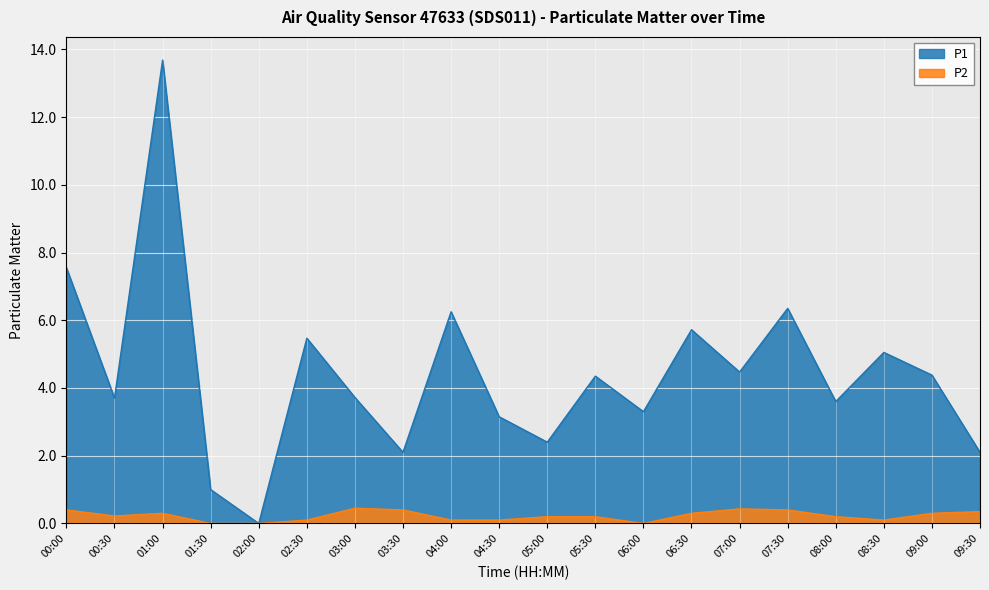

Is it true that P2 equals 0.3 at 06:30?

True